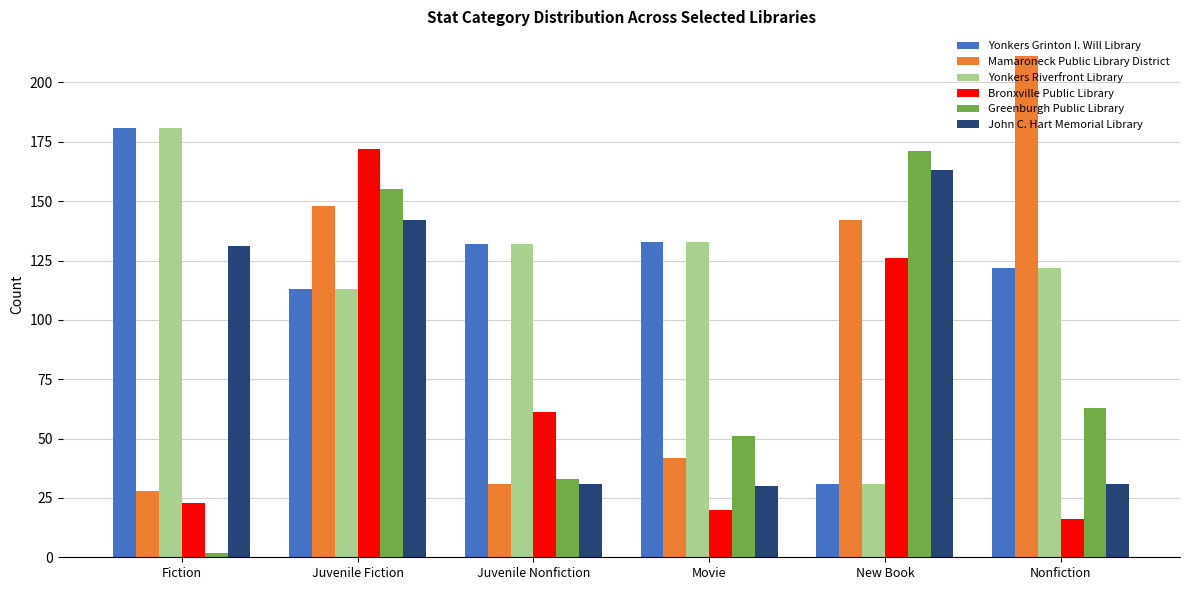

Reading right to left, list all the values displayed in this chart.

Yonkers Grinton I. Will Library: Nonfiction=122	New Book=31	Movie=133	Juvenile Nonfiction=132	Juvenile Fiction=113	Fiction=181
Mamaroneck Public Library District: Nonfiction=211	New Book=142	Movie=42	Juvenile Nonfiction=31	Juvenile Fiction=148	Fiction=28
Yonkers Riverfront Library: Nonfiction=122	New Book=31	Movie=133	Juvenile Nonfiction=132	Juvenile Fiction=113	Fiction=181
Bronxville Public Library: Nonfiction=16	New Book=126	Movie=20	Juvenile Nonfiction=61	Juvenile Fiction=172	Fiction=23
Greenburgh Public Library: Nonfiction=63	New Book=171	Movie=51	Juvenile Nonfiction=33	Juvenile Fiction=155	Fiction=2
John C. Hart Memorial Library: Nonfiction=31	New Book=163	Movie=30	Juvenile Nonfiction=31	Juvenile Fiction=142	Fiction=131